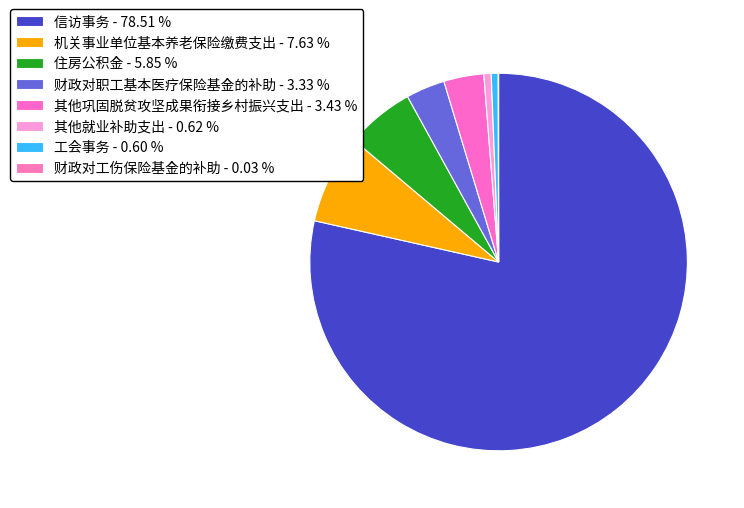

To the nearest percent, what is the difference between the 机关事业单位基本养老保险缴费支出 and 信访事务 slice percentages?

71%